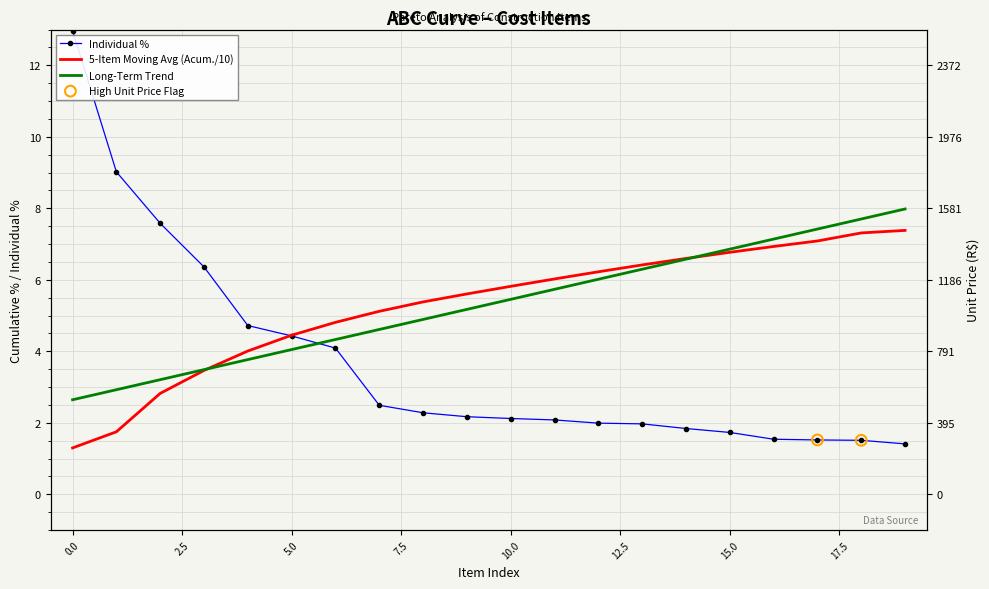

Which series reaches the maximum Y coordinate?

% (Pareto)